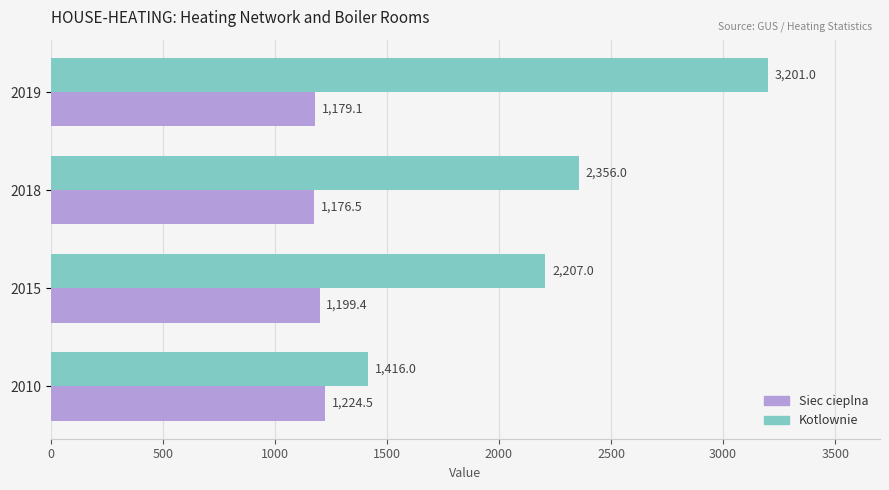

Rank the categories by Siec cieplna value from lowest to highest.

2018, 2019, 2015, 2010